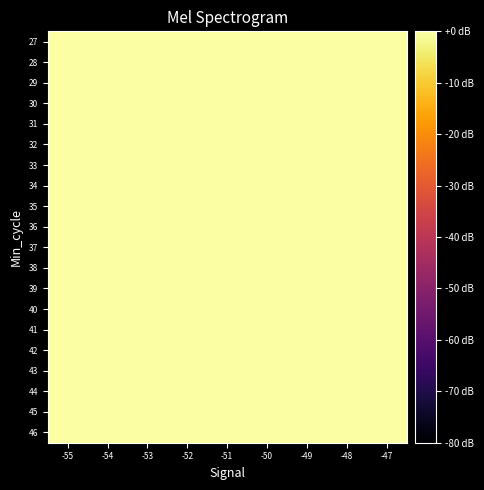

Which has a higher value, -54 or -47?

-54